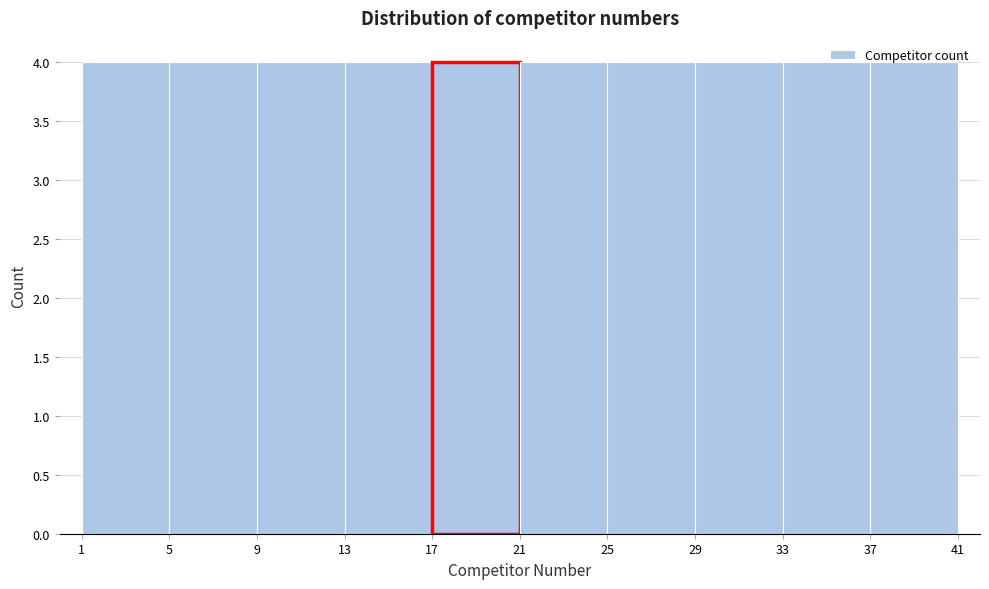

Reading left to right, transcribe this chart: for each bar, give the range it covers on the x-axis and its height. The values are not printed on the chart, so give them approximately, as read against the axis.

1 to 5: 4
5 to 9: 4
9 to 13: 4
13 to 17: 4
17 to 21: 4
21 to 25: 4
25 to 29: 4
29 to 33: 4
33 to 37: 4
37 to 41: 4